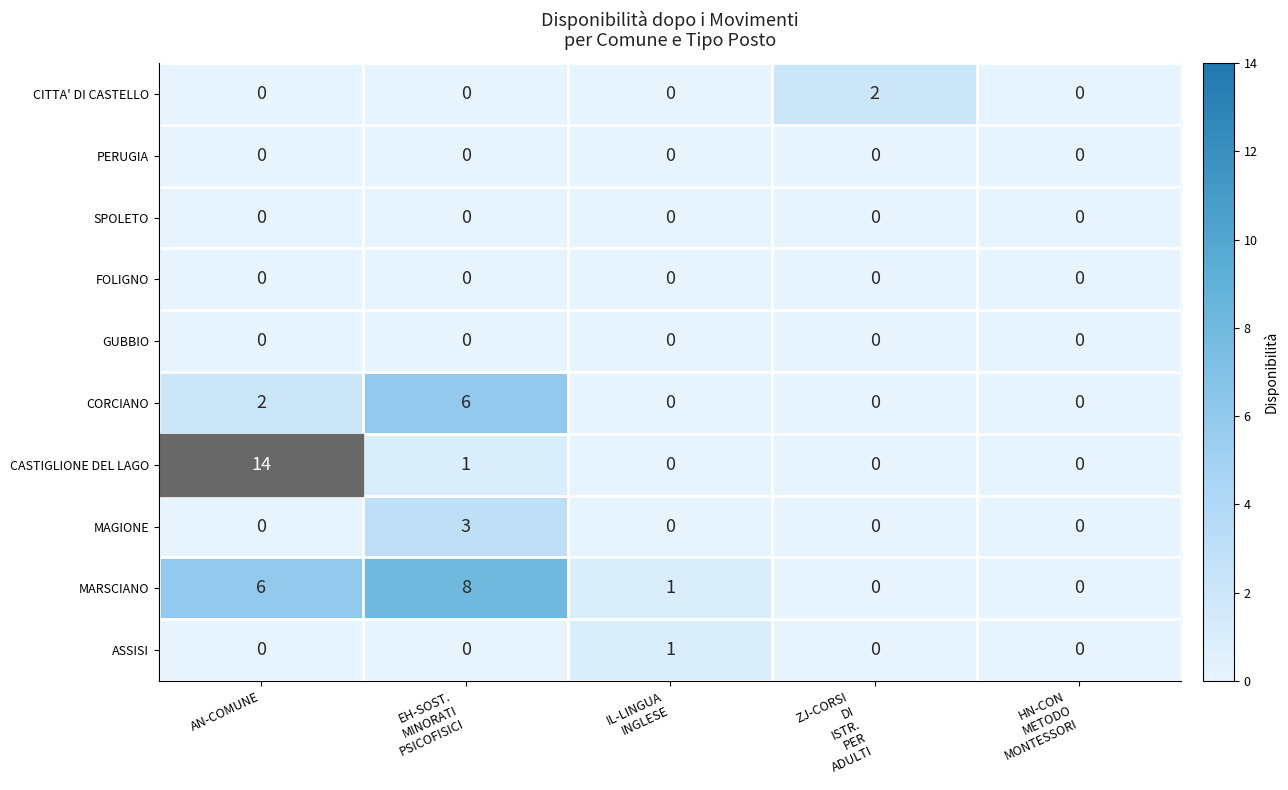

What is the difference between the maximum and minimum values in the CORCIANO series?

6